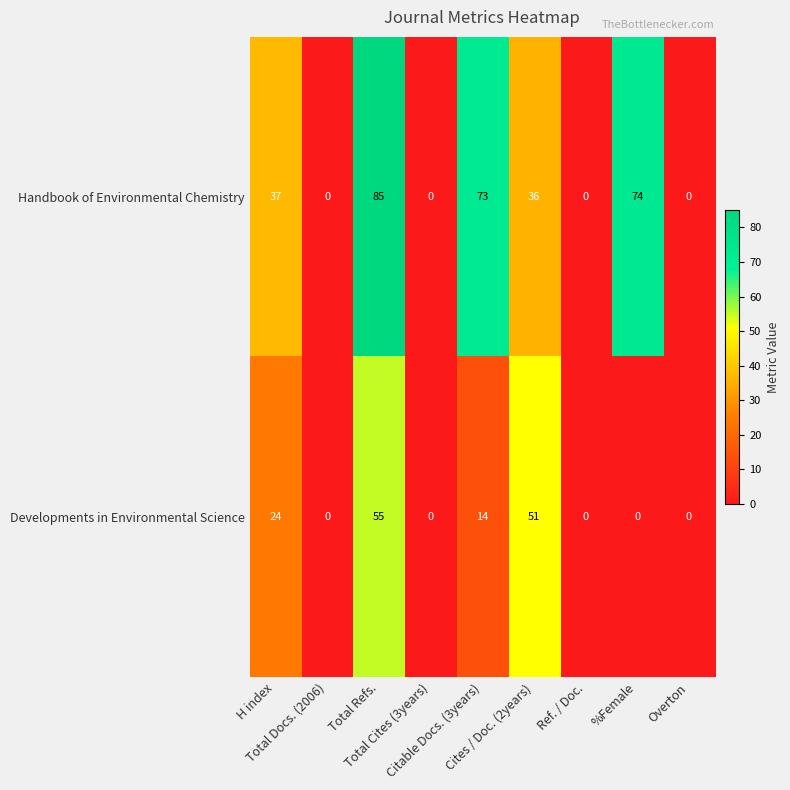

At Cites / Doc. (2years), list the series in order from smallest to largest.

Handbook of Environmental Chemistry, Developments in Environmental Science